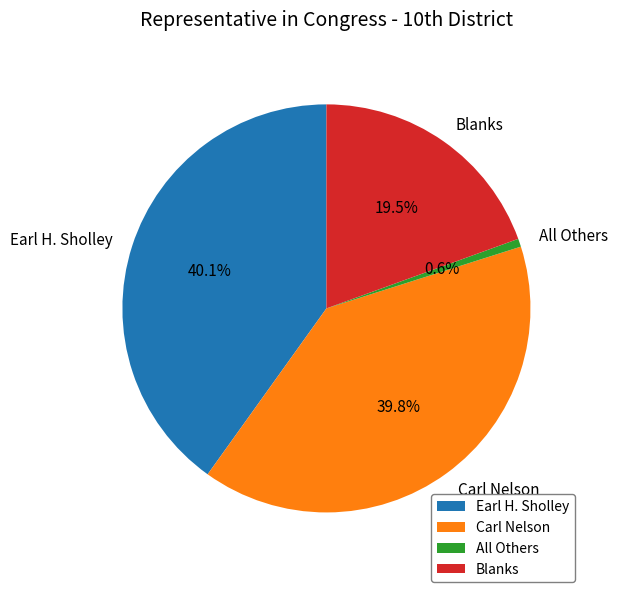

To the nearest percent, what portion does Carl Nelson represent?

40%